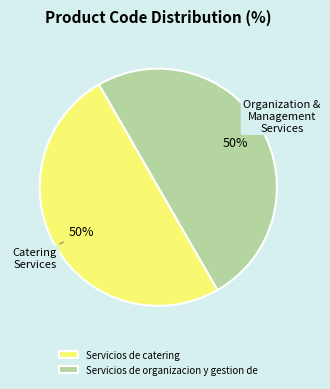

Approximately how many times larger is the value at Servicios de organizacion y gestion de compared to Servicios de catering?

1.0